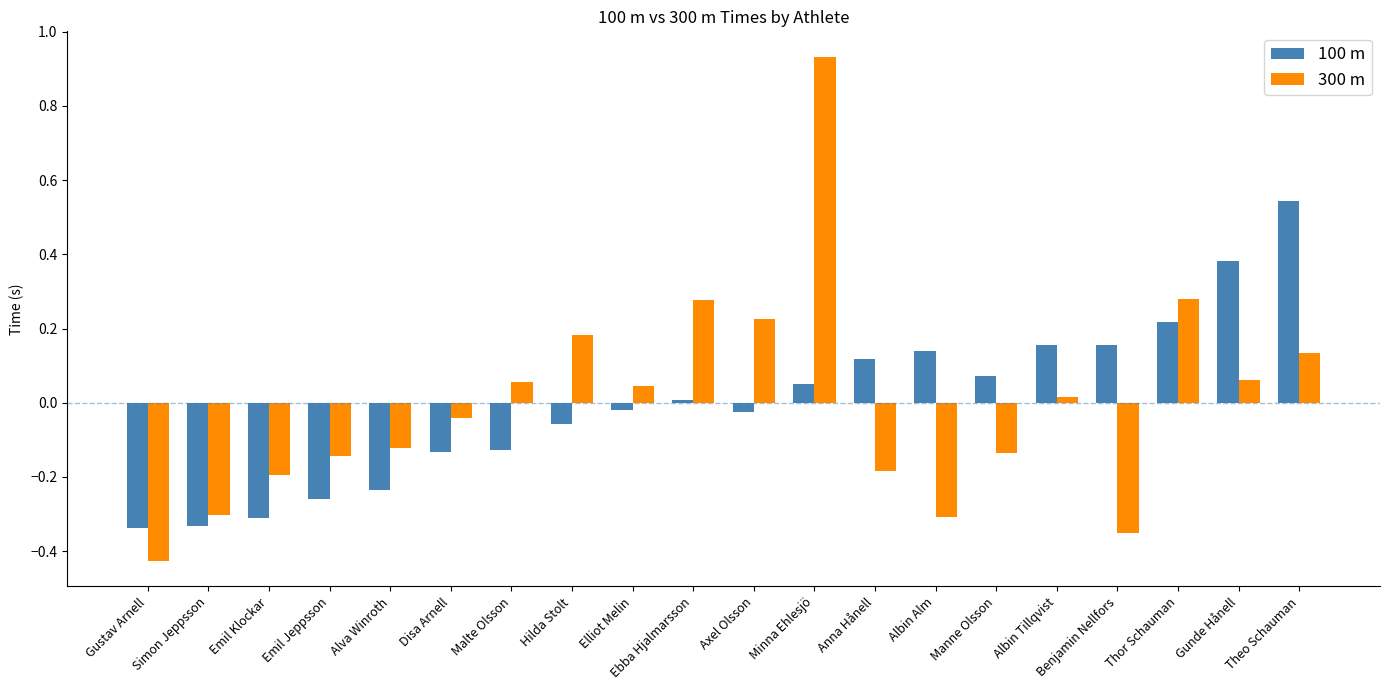

How many series are shown in this chart?

2